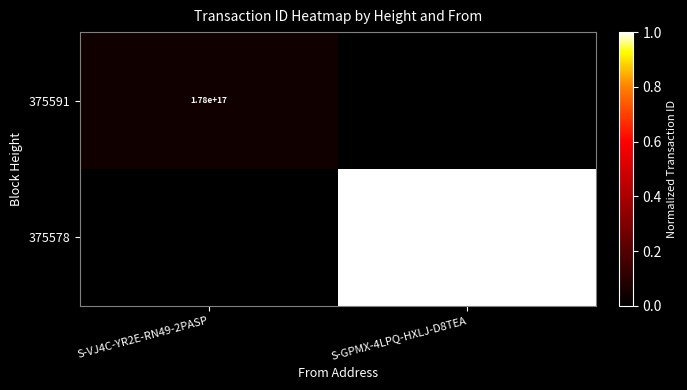

Is it true that 375578 equals 3079390270177868800 at S-GPMX-4LPQ-HXLJ-D8TEA?

False